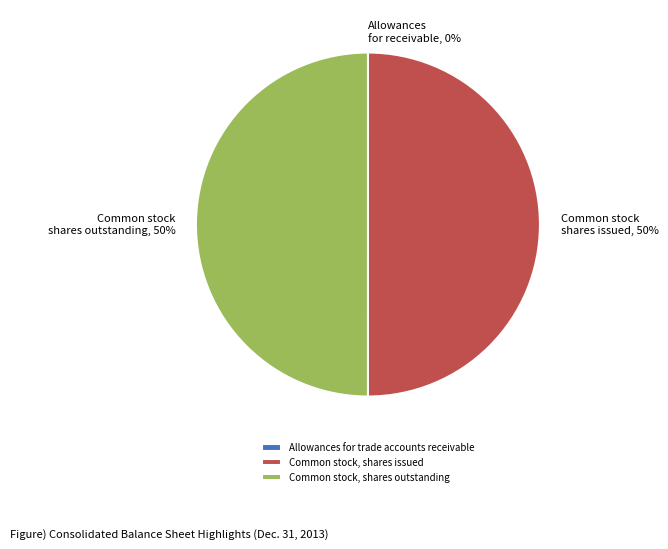

To the nearest percent, what portion does Common stock, shares outstanding represent?

50%